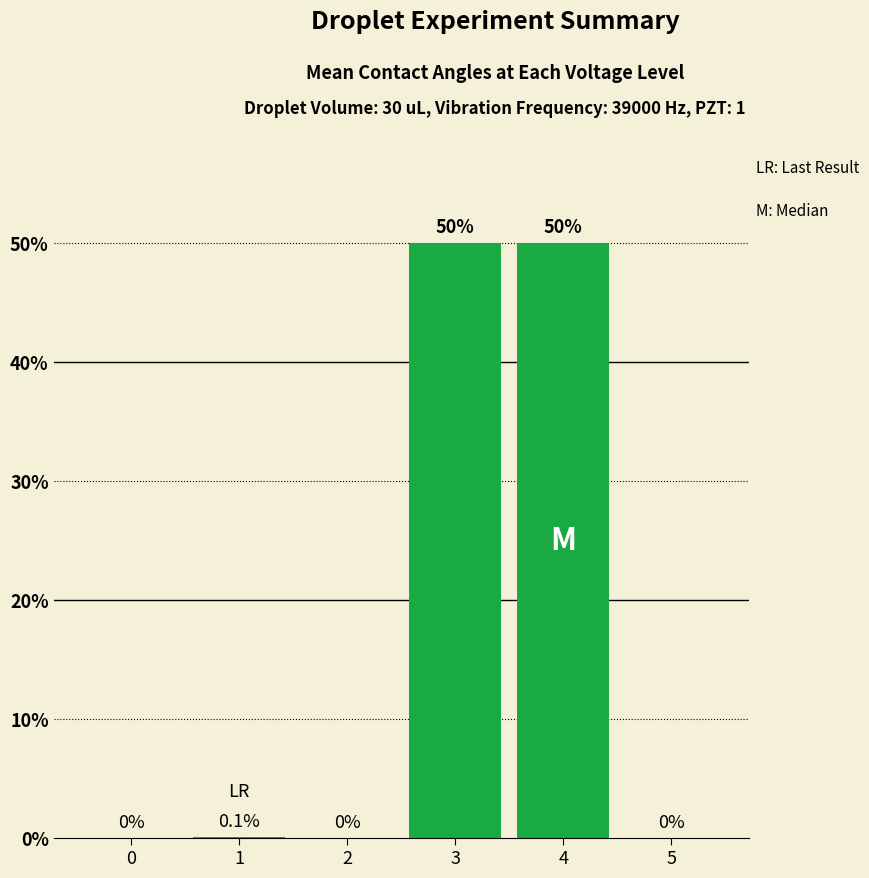

Reading right to left, extract all data points from this chart.

5=0.0	4=0.5	3=0.5	2=0.0	1=0.0	0=0.0